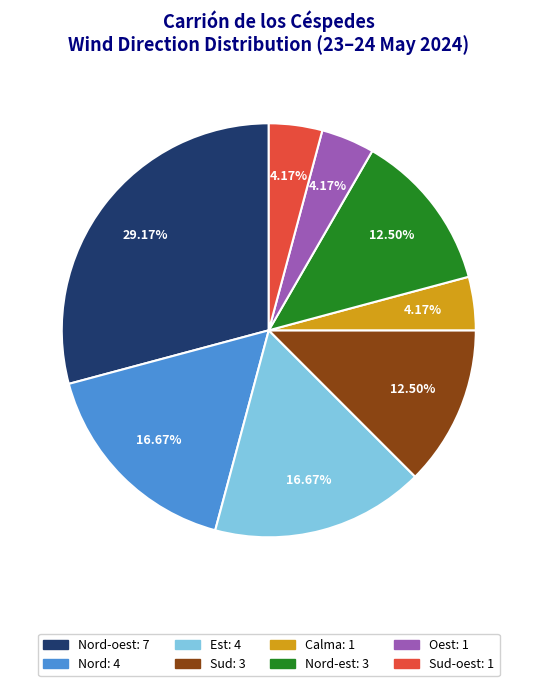

Is there a majority slice in this chart?

No